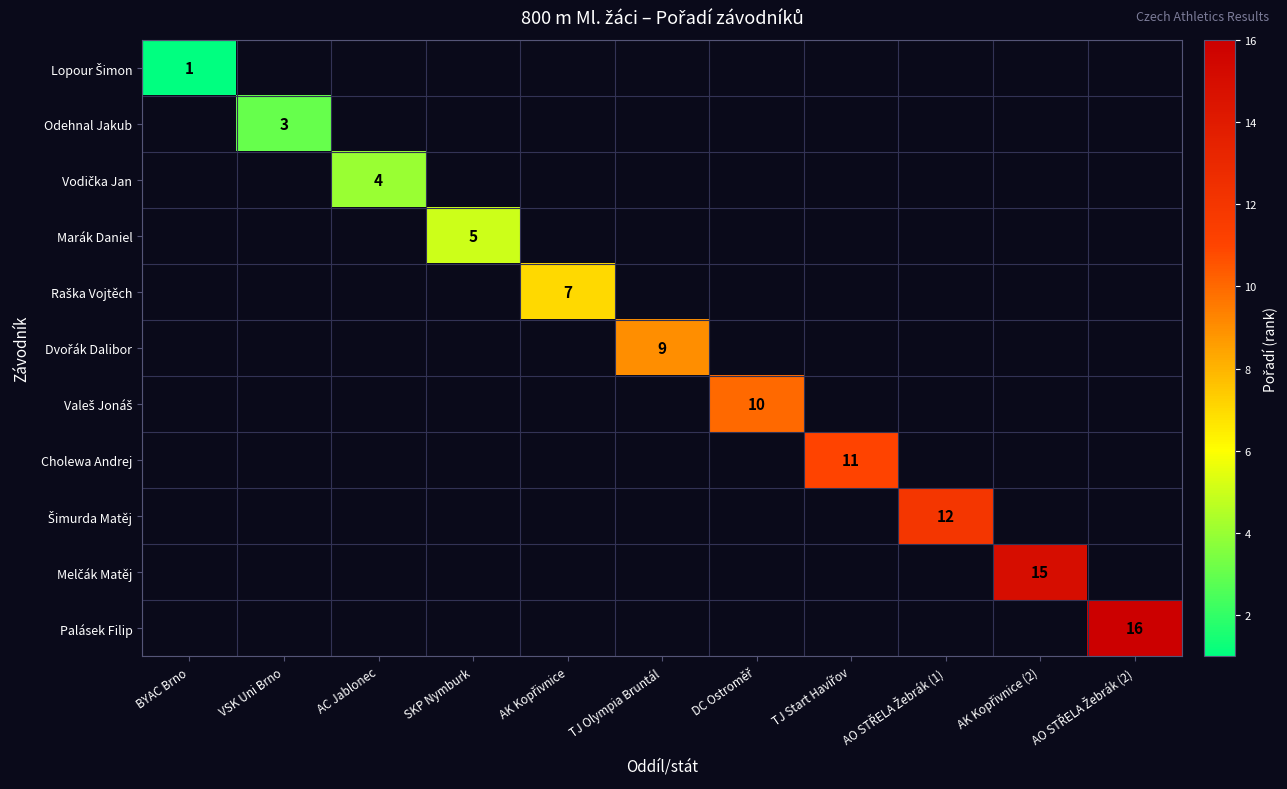

How many series are shown in this chart?

11